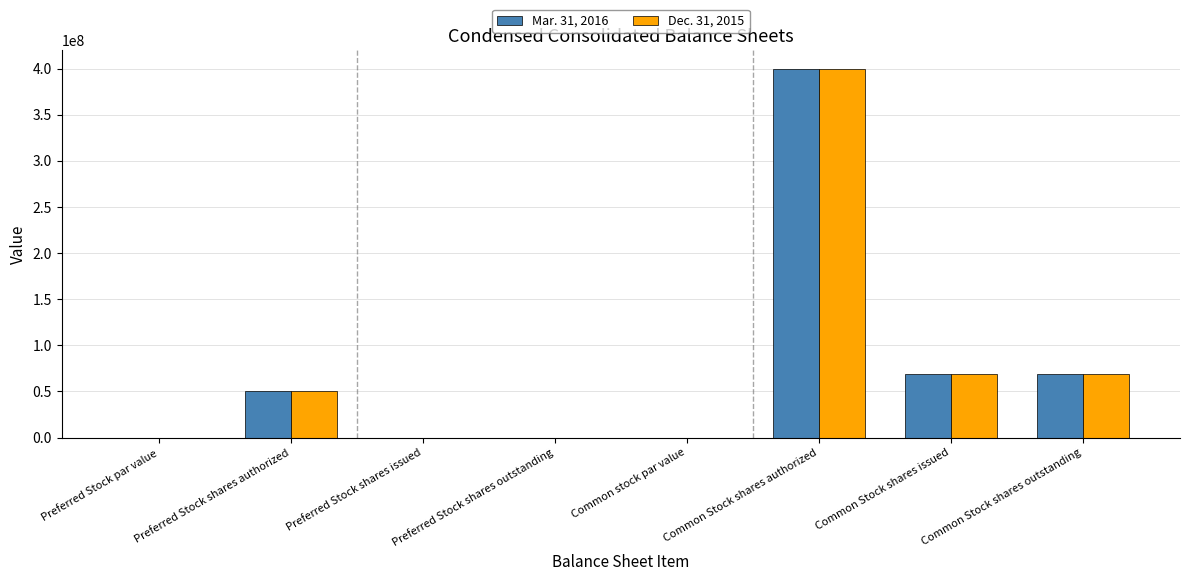

Is it true that Mar. 31, 2016 equals 50000000.0 at Preferred Stock shares authorized?

True